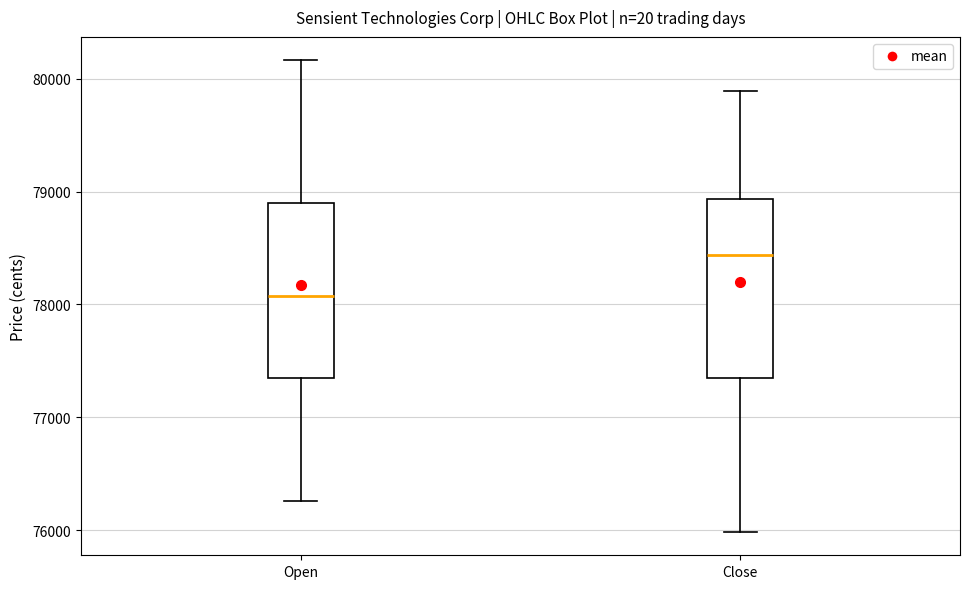

Reading left to right, transcribe this box plot: for each box, give where its median line is, the range the box spans, and where its two whiskers end, as read against the y-axis. The values are not printed on the chart, so give them approximately, as read against the axis.

Open: median 78100, box 77300 to 78900, whiskers 76300 to 80200
Close: median 78400, box 77300 to 78900, whiskers 76000 to 79900